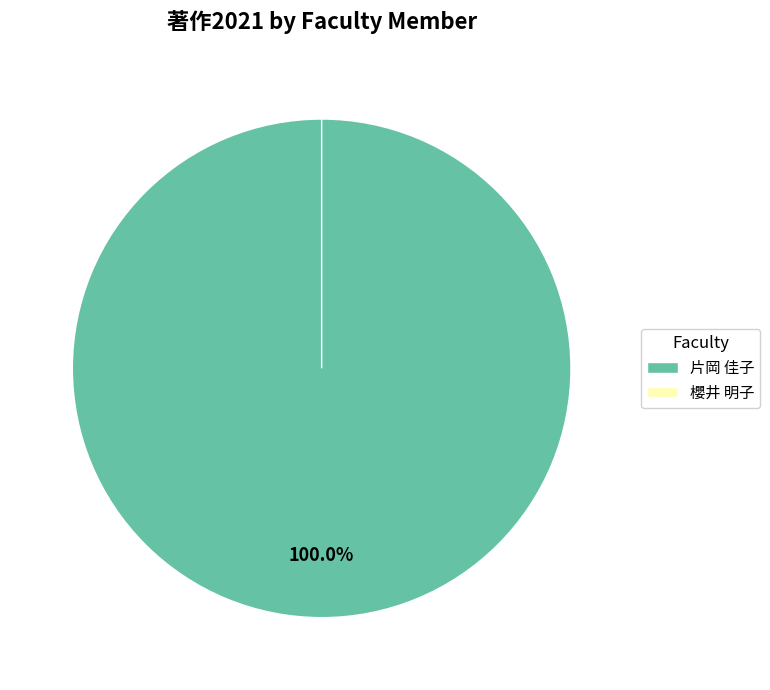

To the nearest percent, what is the difference between the largest and smallest slice percentages?

100%